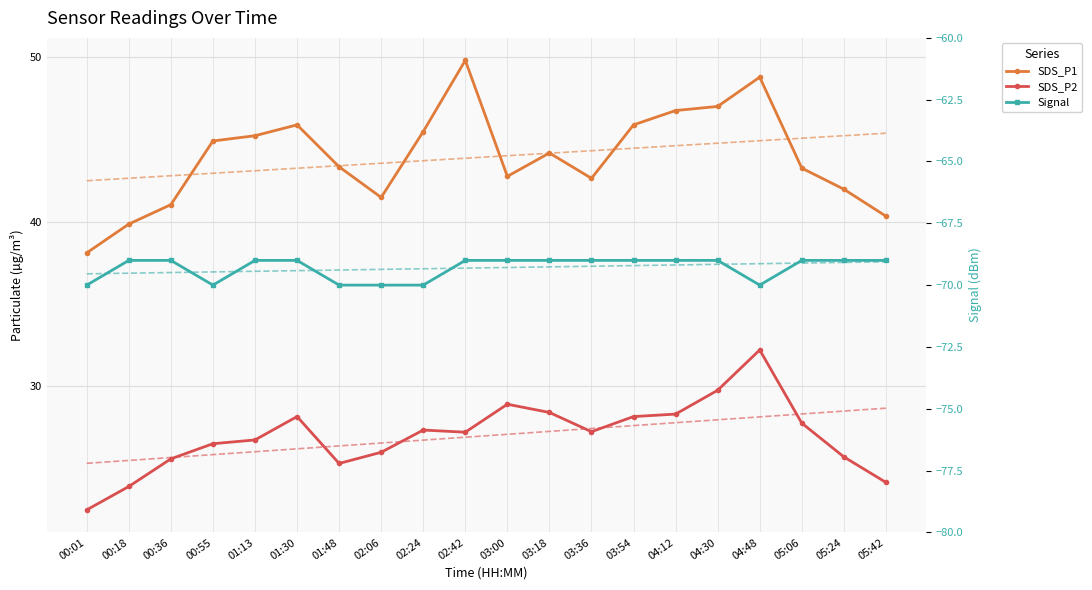

Does the chart have visible grid lines?

Yes